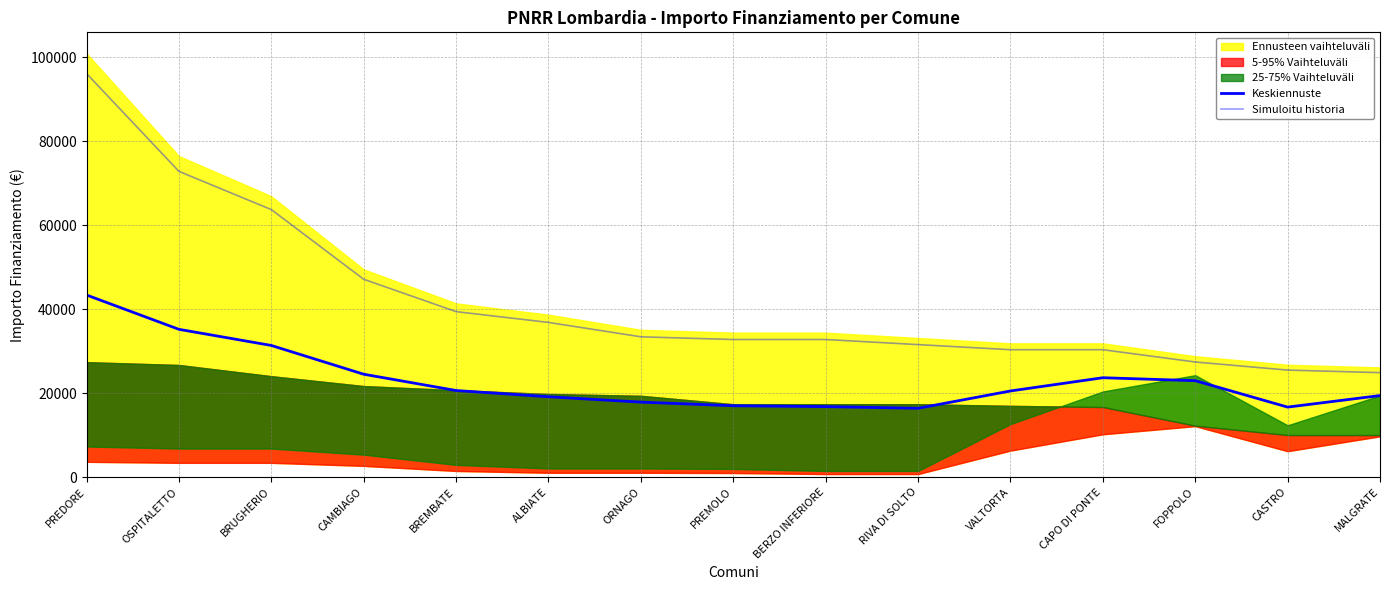

Which series has the widest spread of values?

Simuloitu historia